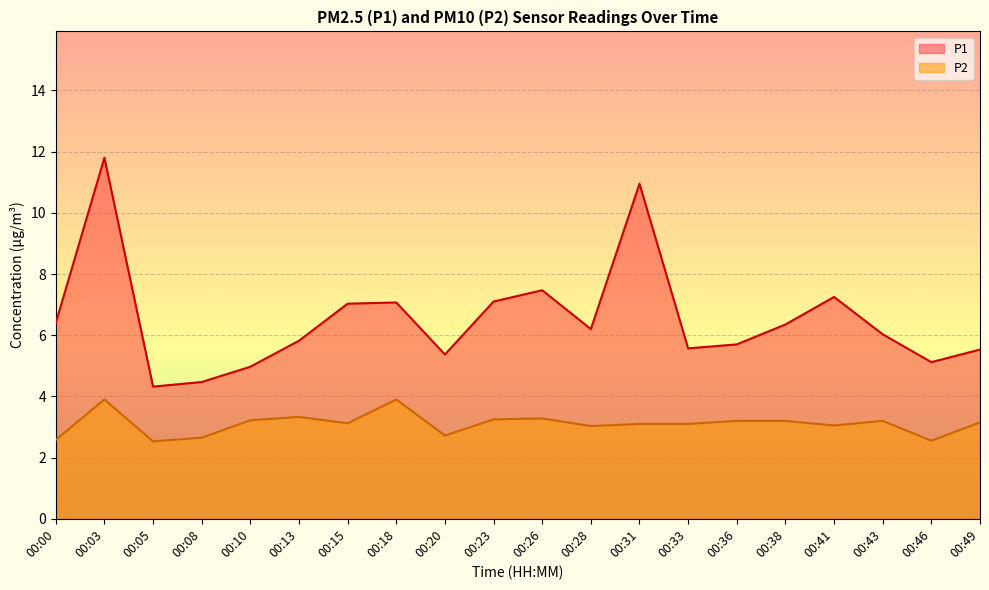

Reading left to right, list all the values displayed in this chart.

P1: 00:00=6.4	00:03=11.8	00:05=4.3	00:08=4.5	00:10=5.0	00:13=5.8	00:15=7.0	00:18=7.1	00:20=5.4	00:23=7.1	00:26=7.5	00:28=6.2	00:31=10.9	00:33=5.6	00:36=5.7	00:38=6.3	00:41=7.2	00:43=6.0	00:46=5.1	00:49=5.5
P2: 00:00=2.6	00:03=3.9	00:05=2.5	00:08=2.6	00:10=3.2	00:13=3.3	00:15=3.1	00:18=3.9	00:20=2.7	00:23=3.2	00:26=3.3	00:28=3.0	00:31=3.1	00:33=3.1	00:36=3.2	00:38=3.2	00:41=3.0	00:43=3.2	00:46=2.5	00:49=3.1